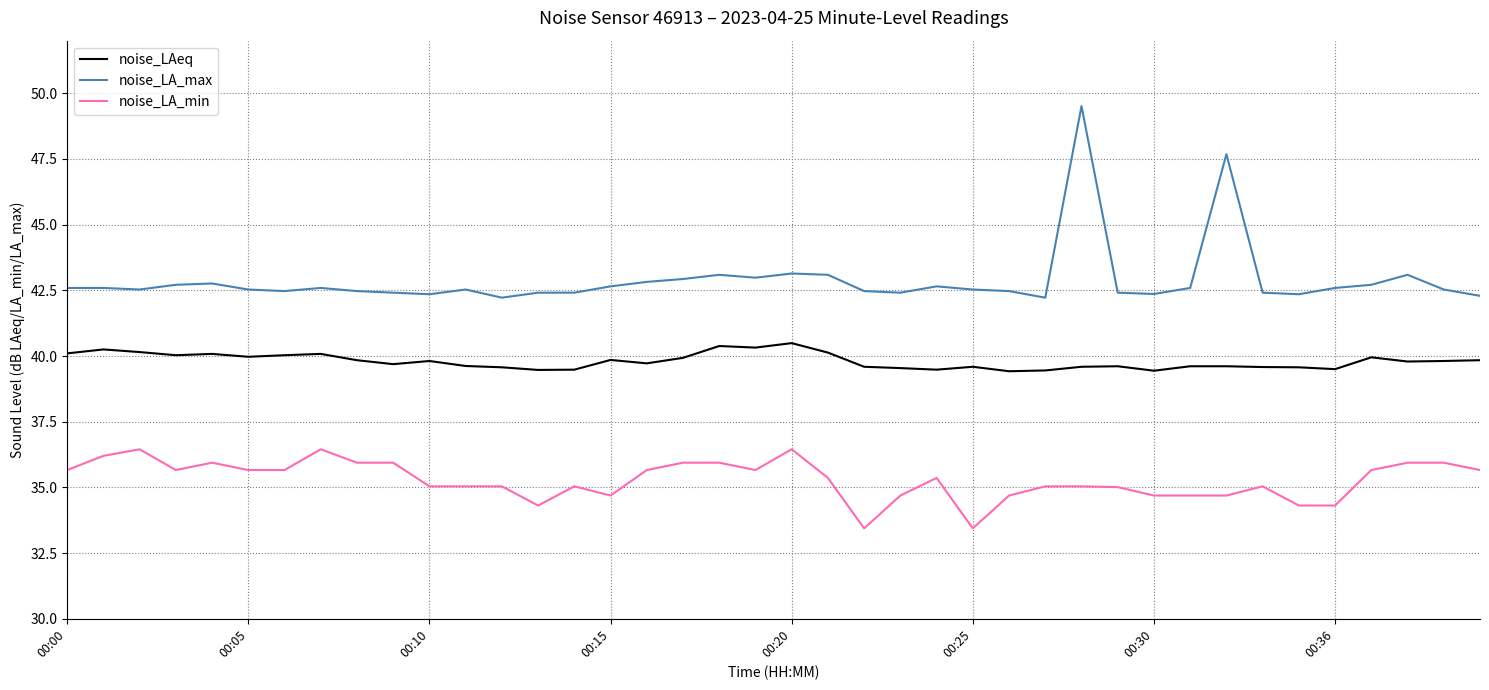

Rank the series by their maximum value, from highest to lowest.

noise_LA_max, noise_LAeq, noise_LA_min